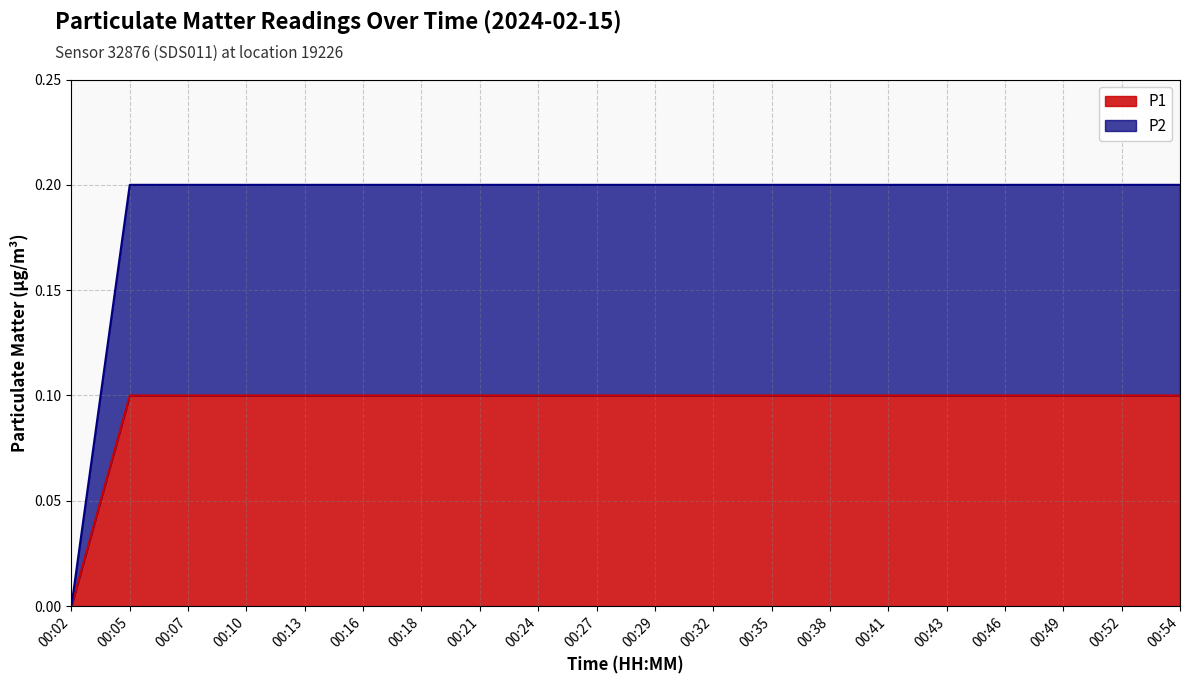

What is the sum of the P1 values at 00:41 and 00:16?

0.2